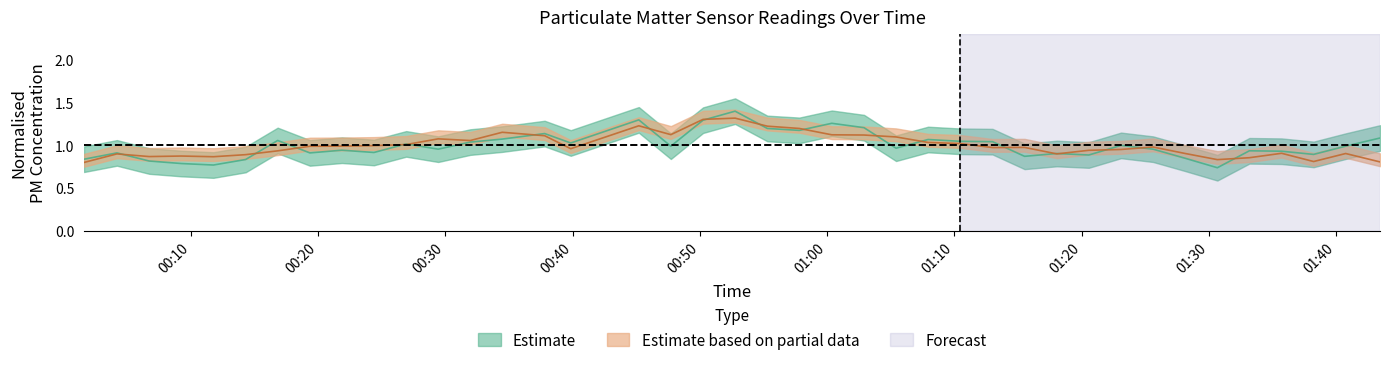

True or false: SDS_P2 and SDS_P1 intersect in this chart.

True